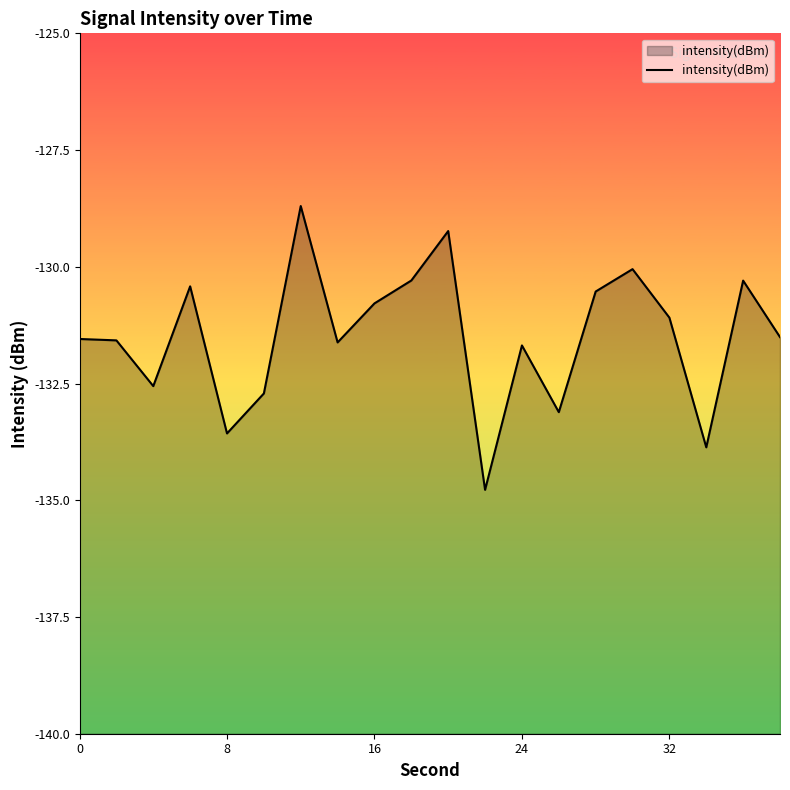

Where is the data nearest to the value -131?

32